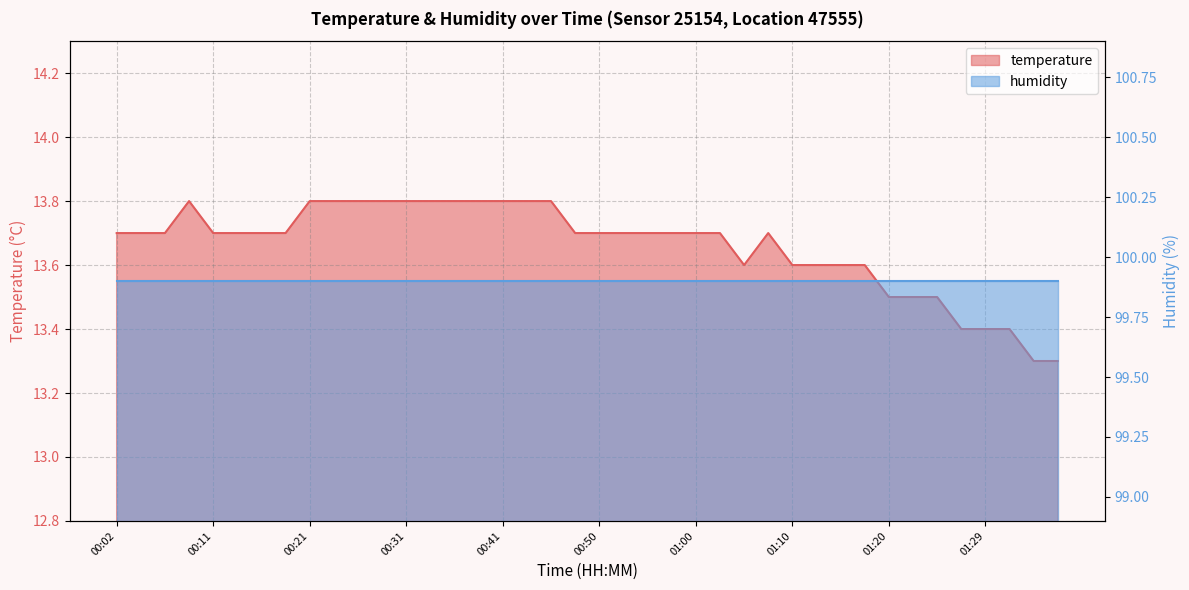

What is the label of the 18th point from the left?

00:43